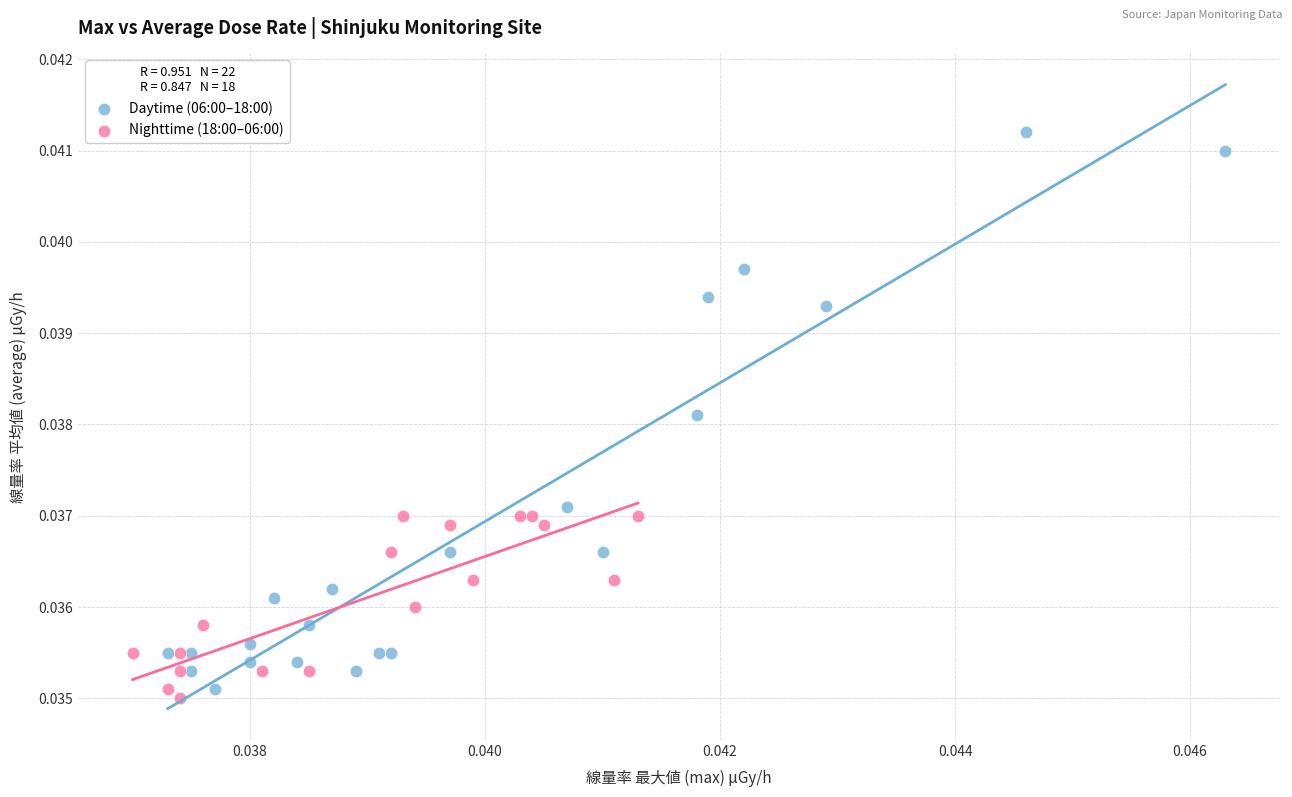

What are all the series names shown in the legend?

Daytime (06:00–18:00), Nighttime (18:00–06:00)